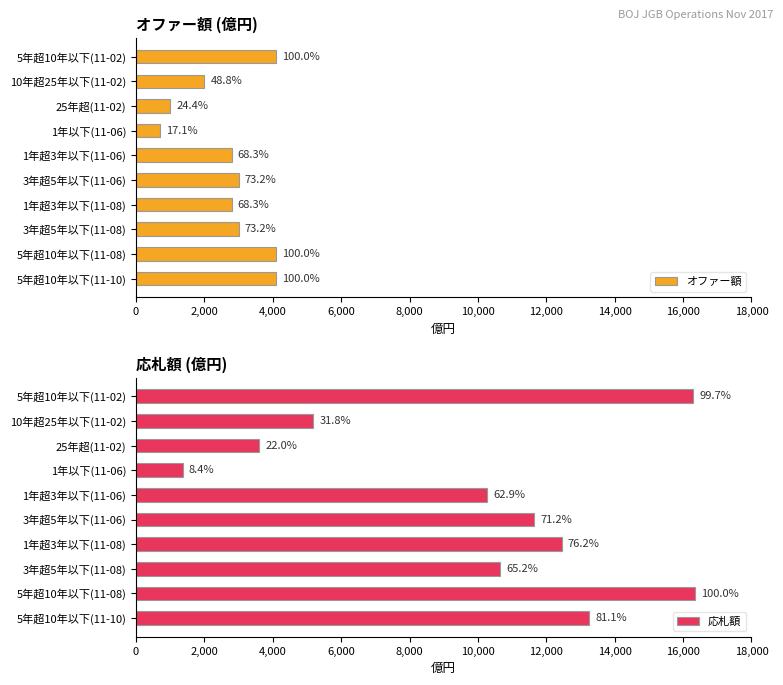

What position from the right is 3年超5年以下(11-08)?

3